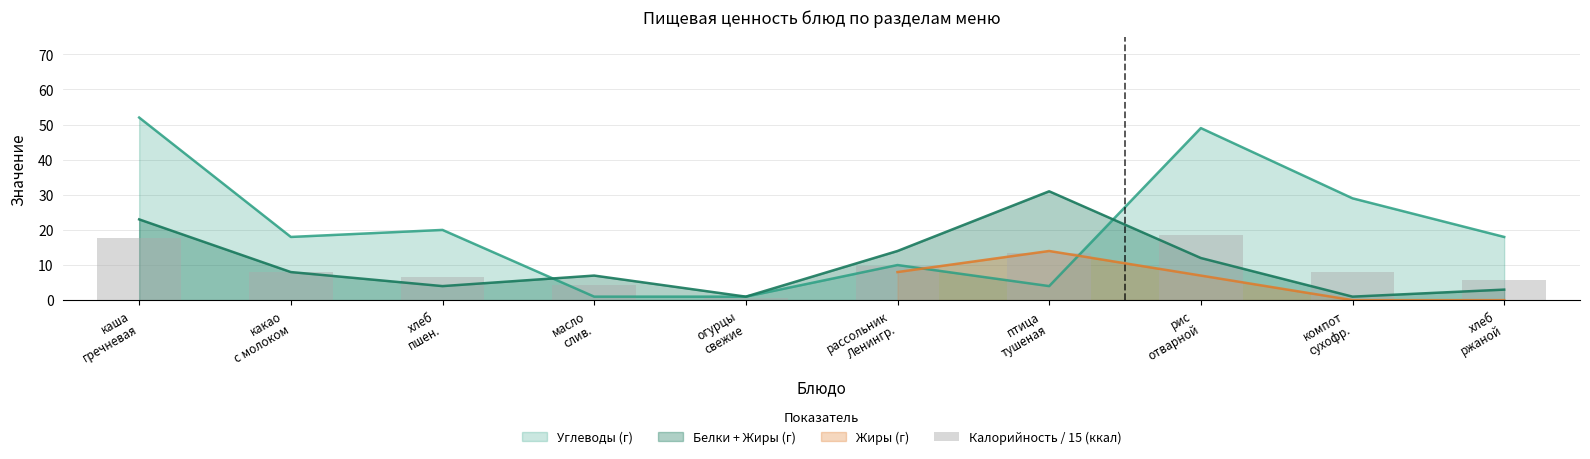

What is the highest value of the Белки + Жиры (г) series?

31